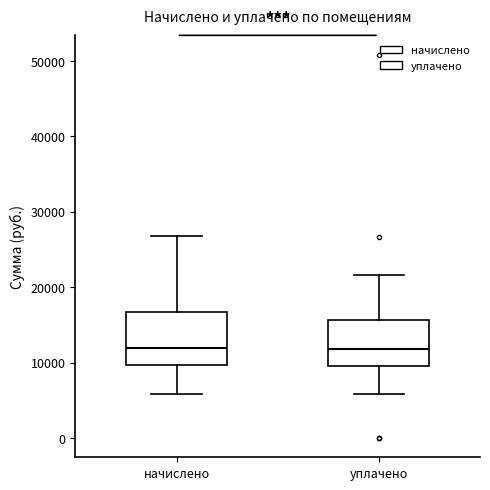

Where does the upper whisker of the box for начислено end on the y-axis? The values are not printed on the chart, so give them approximately, as read against the axis.

27000